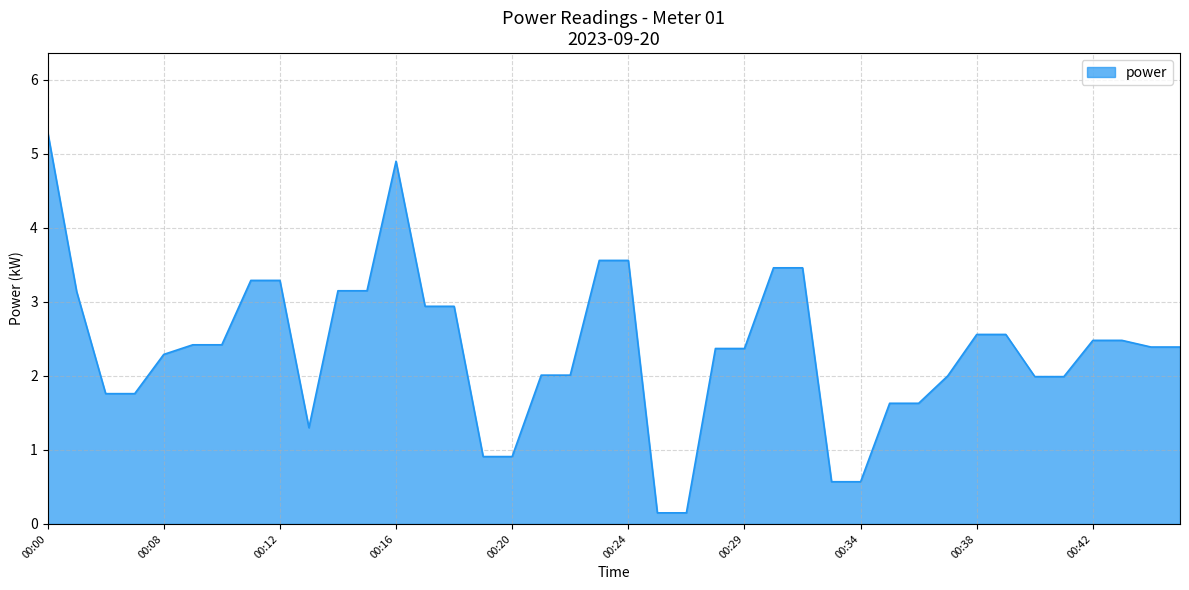

Rank the categories by value from lowest to highest.

00:26, 00:27, 00:33, 00:34, 00:19, 00:20, 00:13, 00:35, 00:36, 00:06, 00:07, 00:40, 00:41, 00:37, 00:21, 00:22, 00:08, 00:28, 00:29, 00:44, 00:45, 00:09, 00:10, 00:42, 00:43, 00:38, 00:39, 00:17, 00:18, 00:05, 00:14, 00:15, 00:11, 00:12, 00:30, 00:31, 00:23, 00:24, 00:16, 00:00